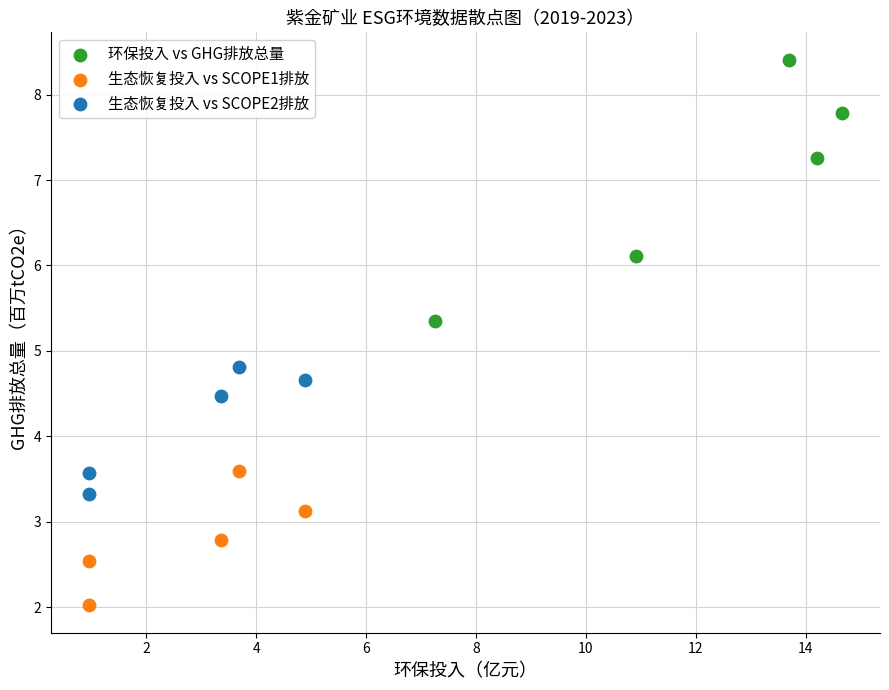

Which series has the widest spread of Y values?

环保投入 vs GHG排放总量